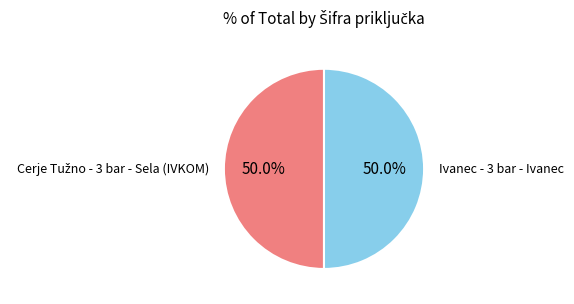

How many segments does this pie chart have?

2